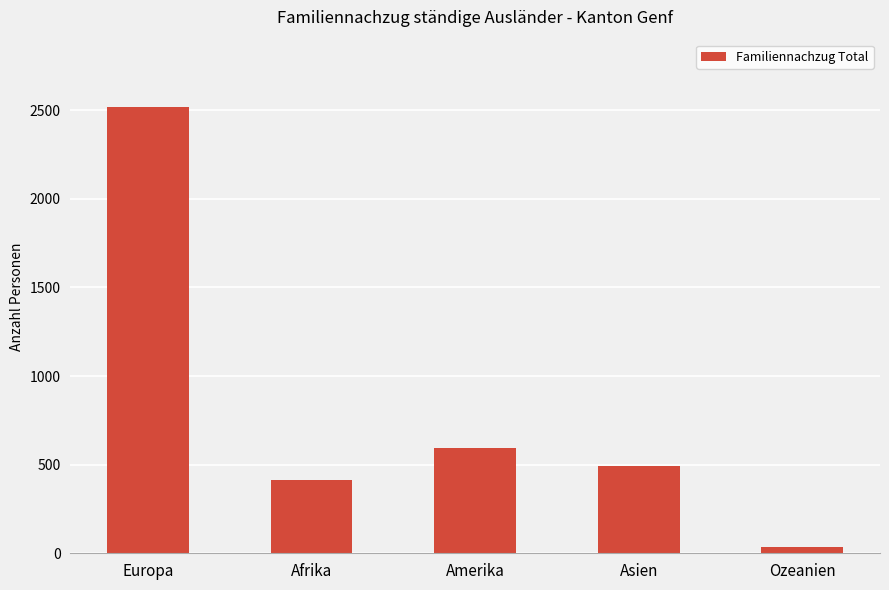

Count the number of data series in this chart.

1